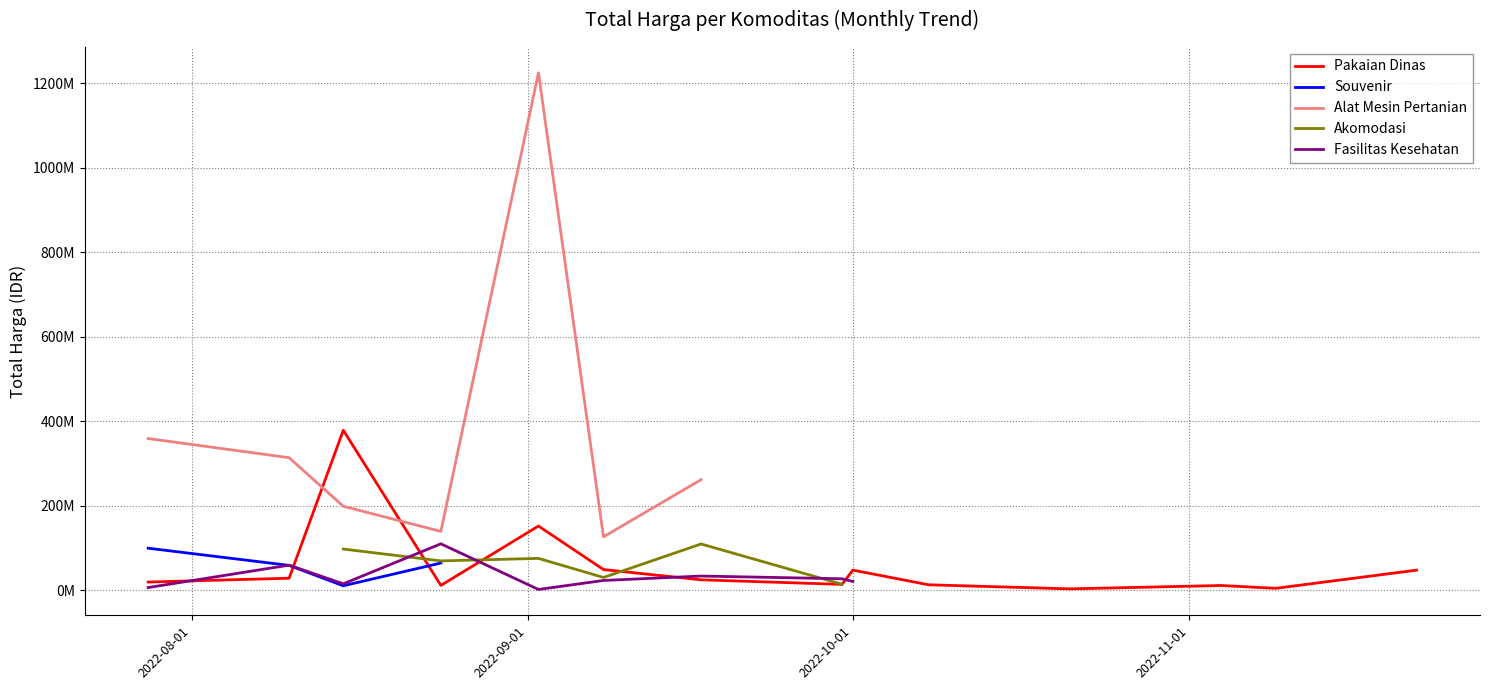

True or false: Fasilitas Kesehatan and Souvenir cross at least once.

True